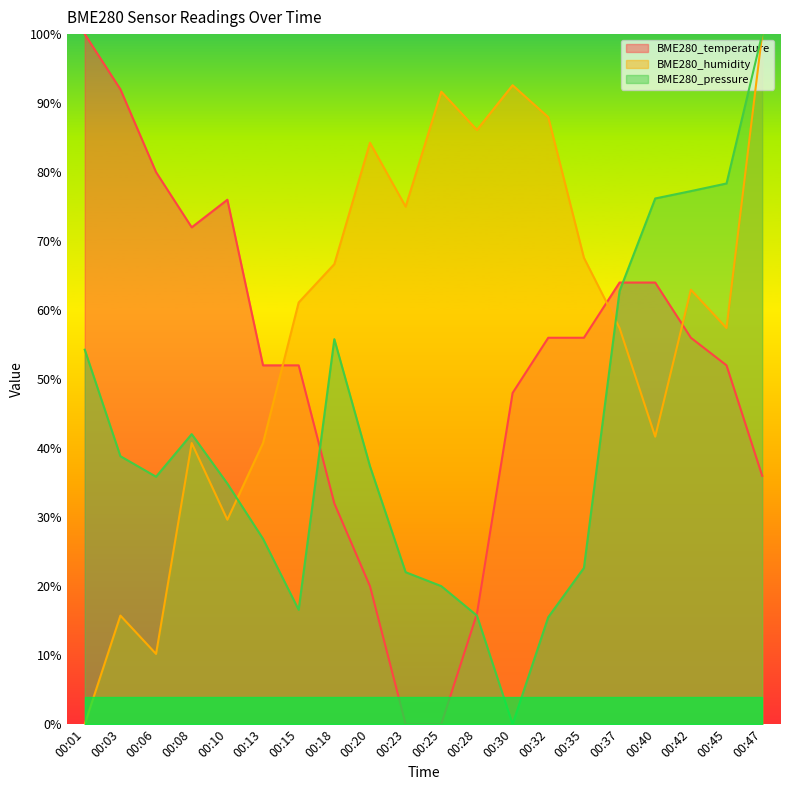

Where do BME280_temperature and BME280_humidity first cross each other?

00:13 and 00:15